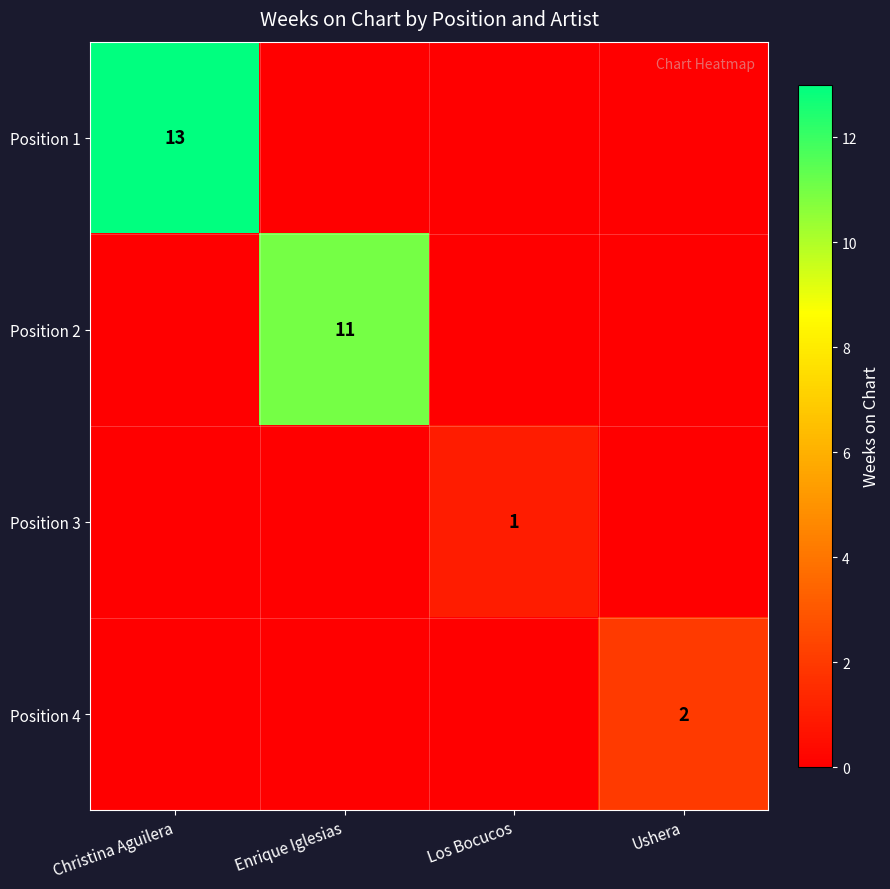

Is it true that Position 2 equals 2 at Enrique Iglesias?

False